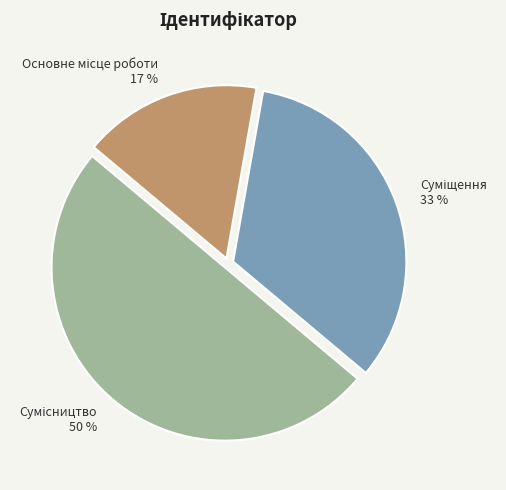

To the nearest percent, what is the average slice percentage?

33%